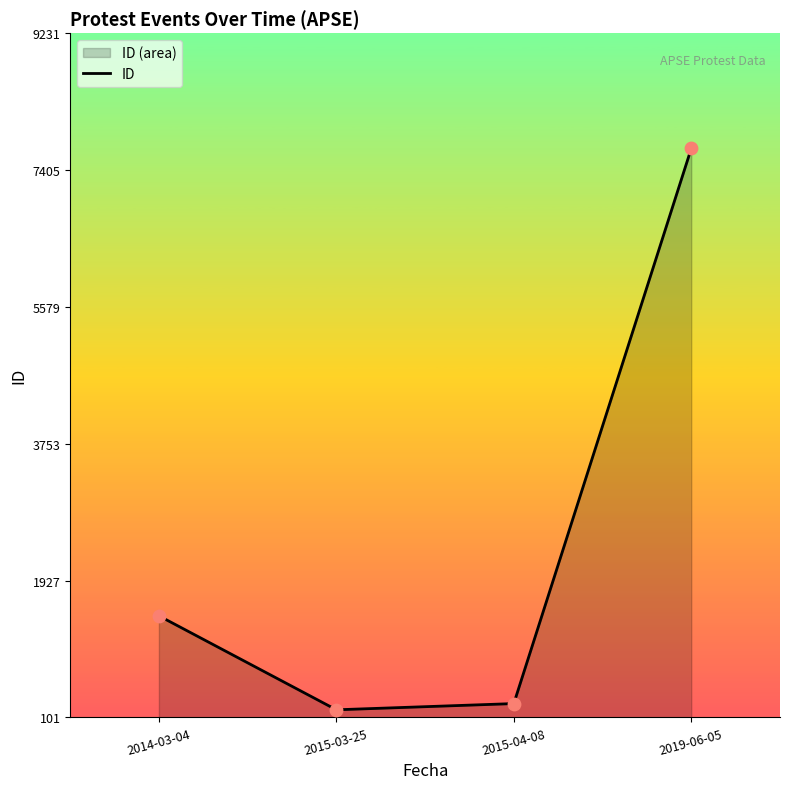

What is the change in value from 2015-04-08 to 2019-06-05?

+7407